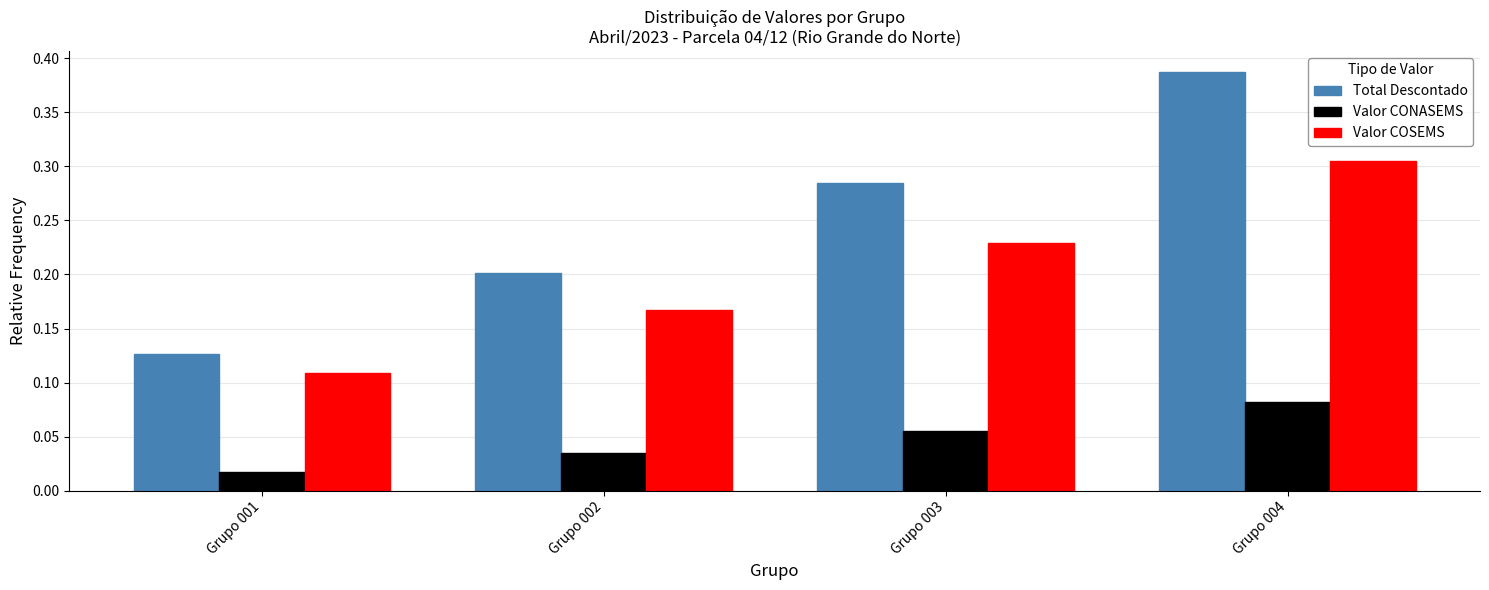

Which category has the highest value in the Total Descontado series?

Grupo 004